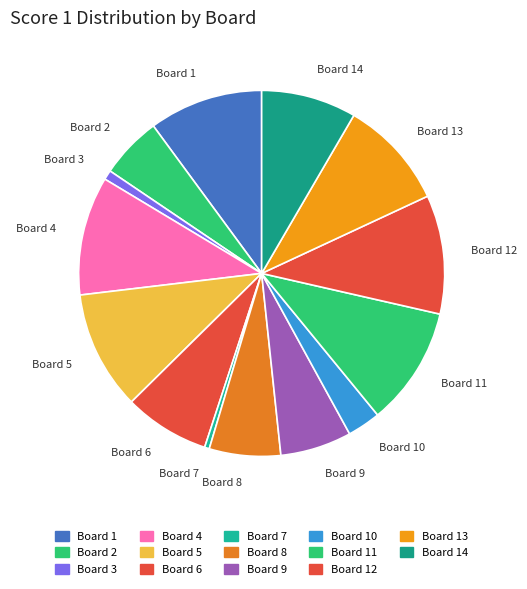

How many segments does this pie chart have?

14